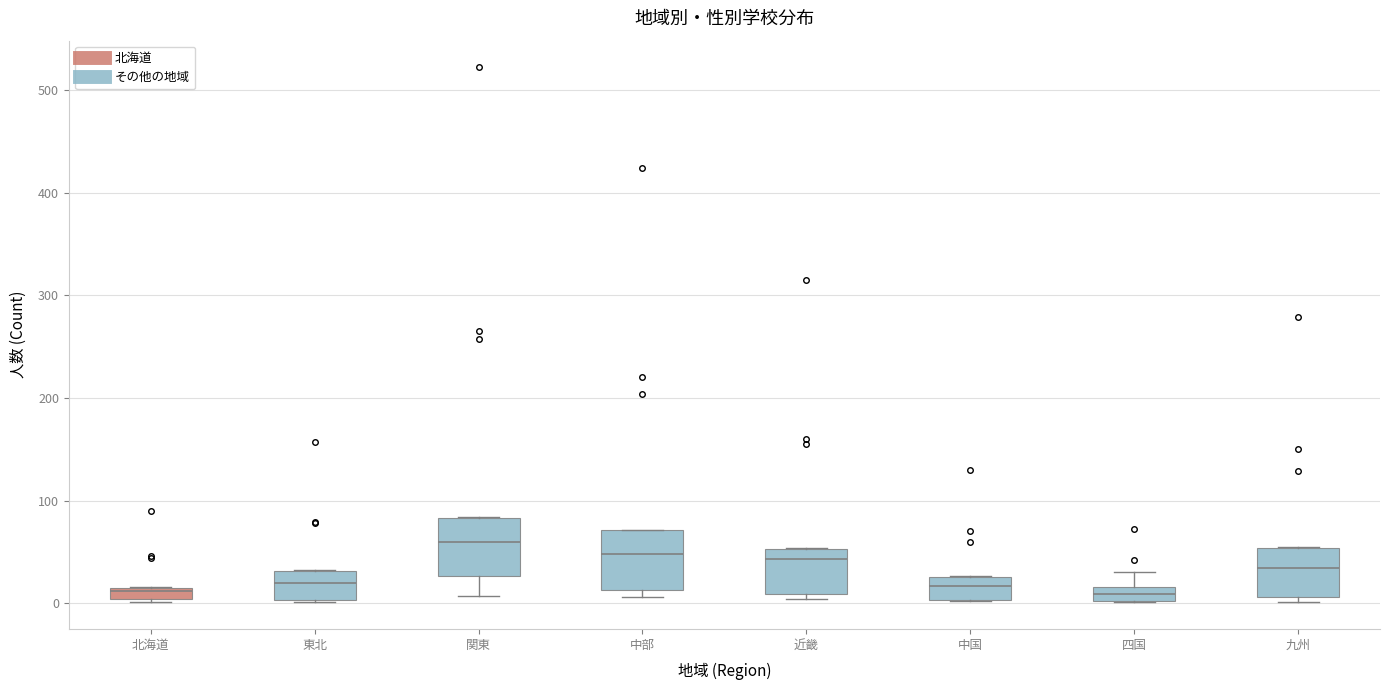

Where is the lower edge of the box for 北海道 on the y-axis? The values are not printed on the chart, so give them approximately, as read against the axis.

0